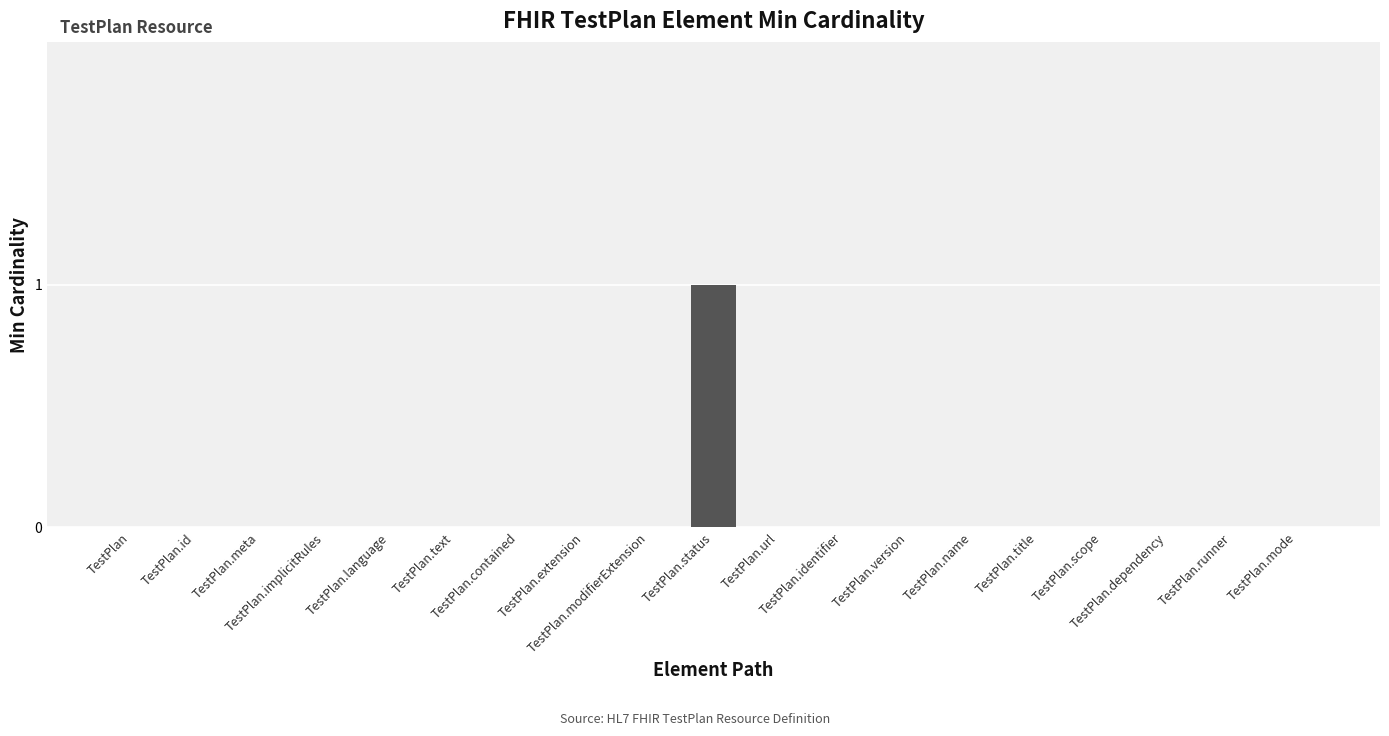

Are the bars horizontal?

No